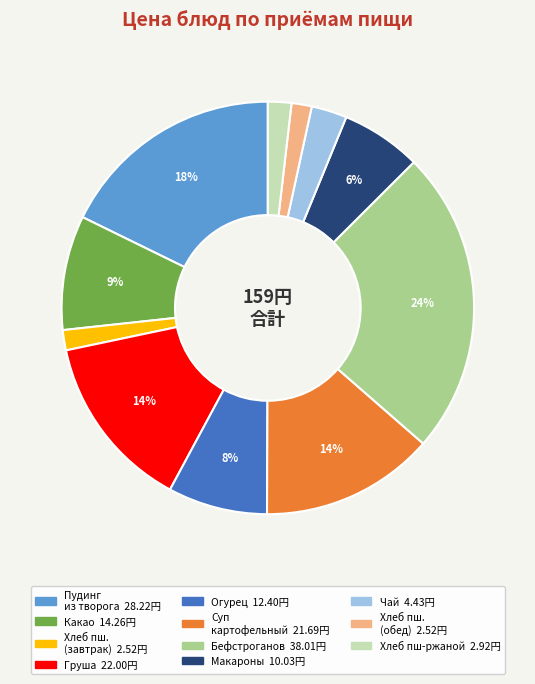

Is there a majority slice in this chart?

No